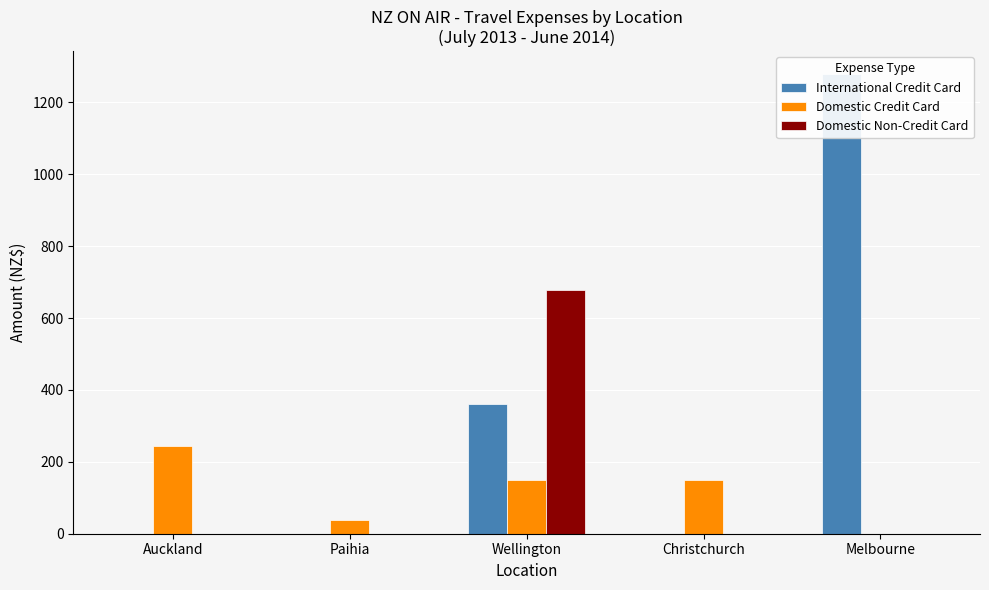

Which series has the widest spread of values?

International Credit Card